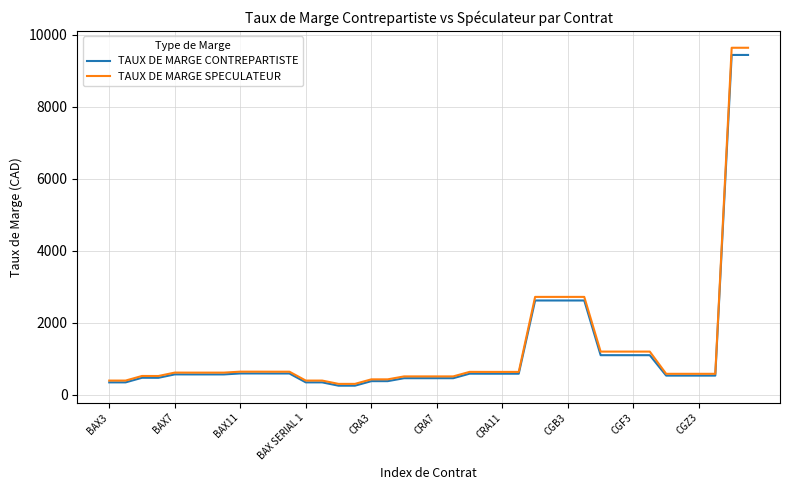

What is the lowest value of the TAUX DE MARGE CONTREPARTISTE series?

246